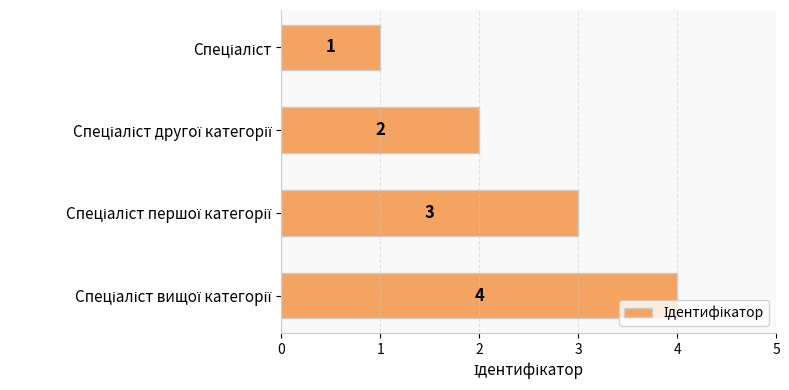

Count the values in the range 2 to 4.

3